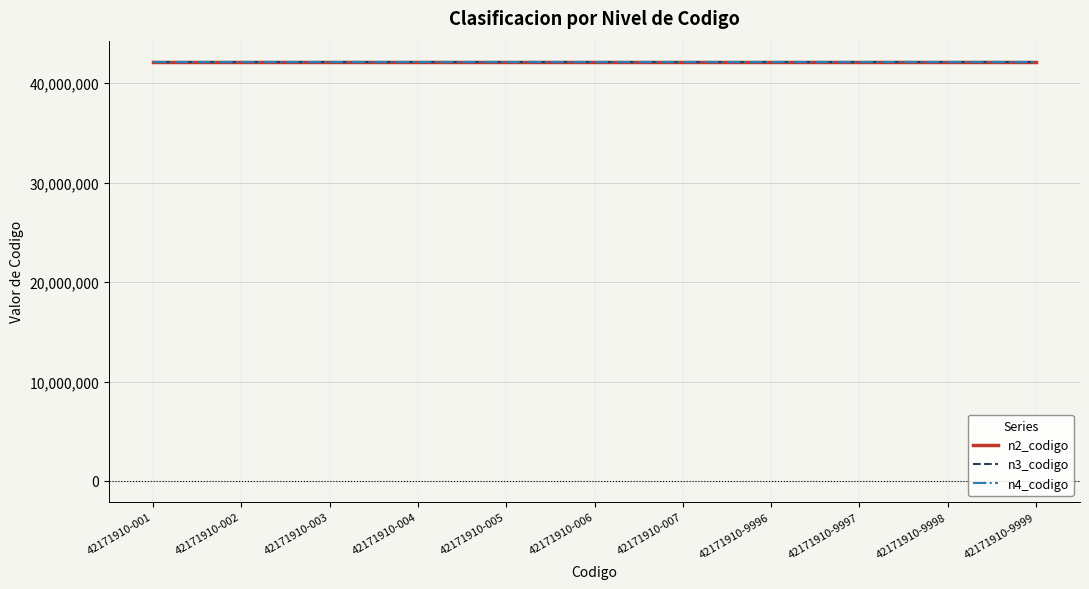

What is the maximum value for n2_codigo?

42170000